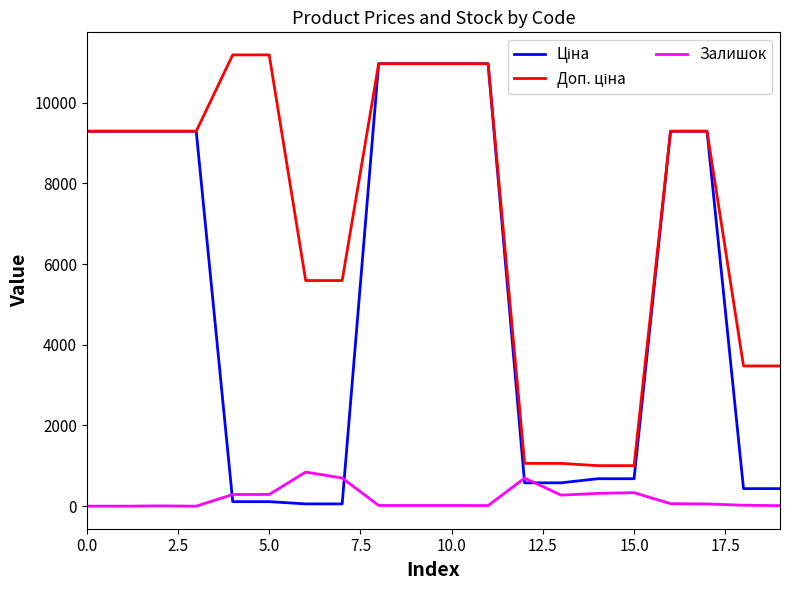

What is the greatest value displayed?

11182.0